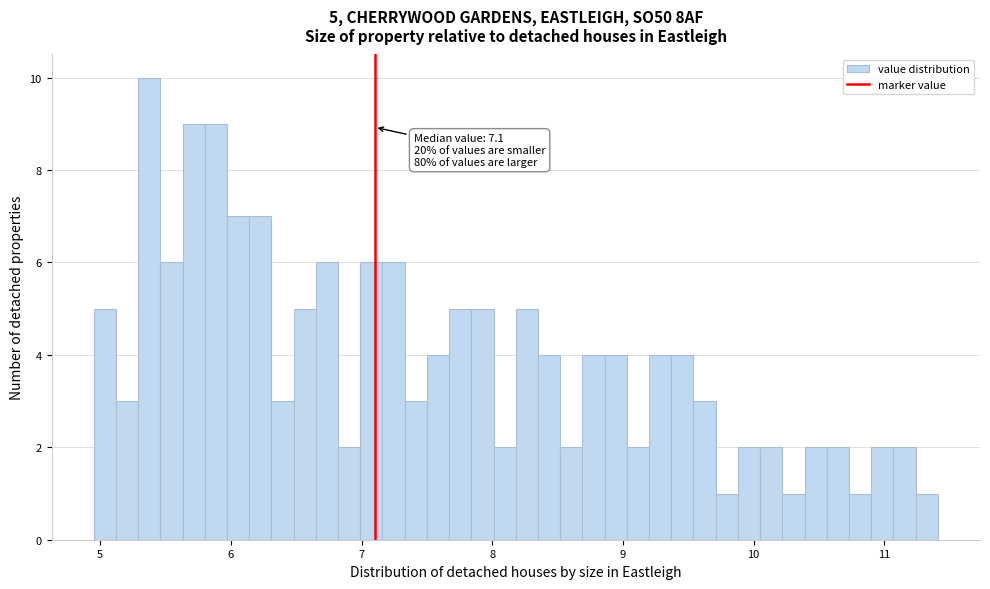

Read against the x-axis, roughly where is the centre of the tallest bar?

5.4